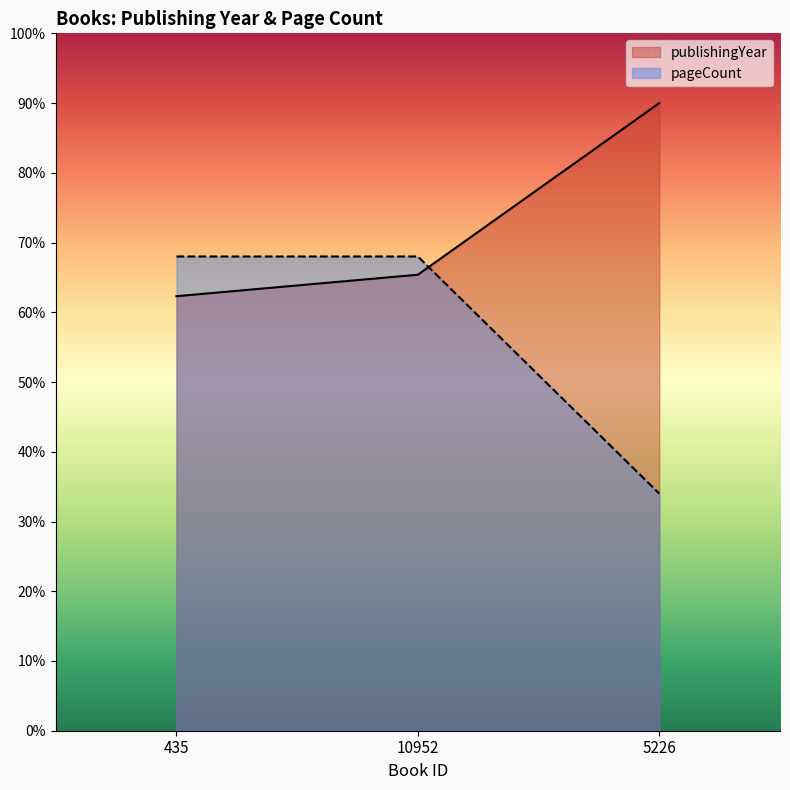

Reading left to right, what are all the values shown in this chart?

publishingYear: 435=62.3	10952=65.4	5226=90.0
pageCount: 435=68.0	10952=68.0	5226=34.0